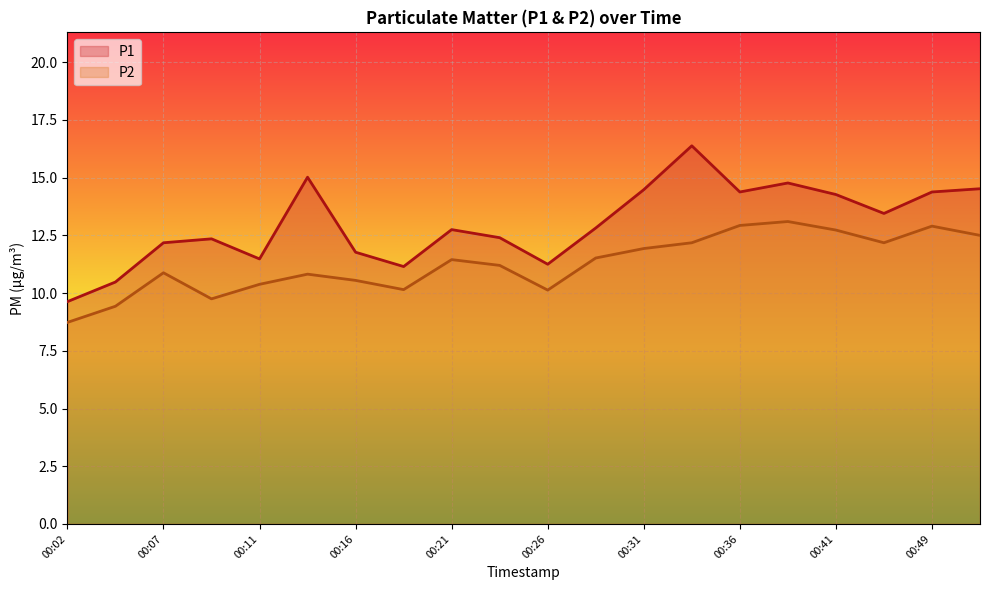

True or false: P1 has a value of 12.4 at 00:24.

True